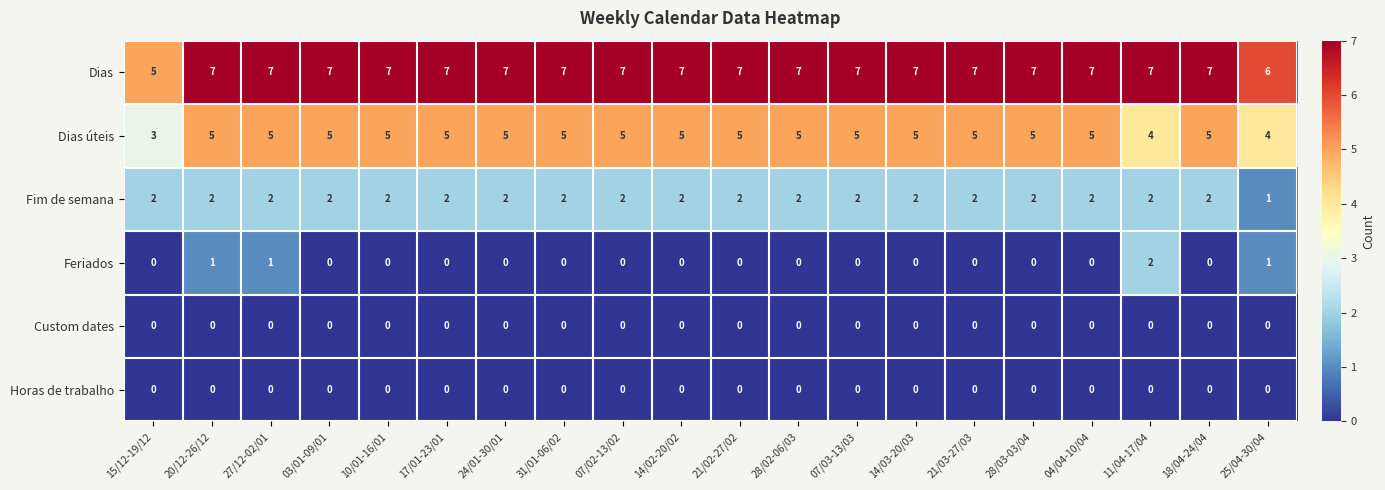

What is the spread (max minus min) of values at 14/02-20/02?

7